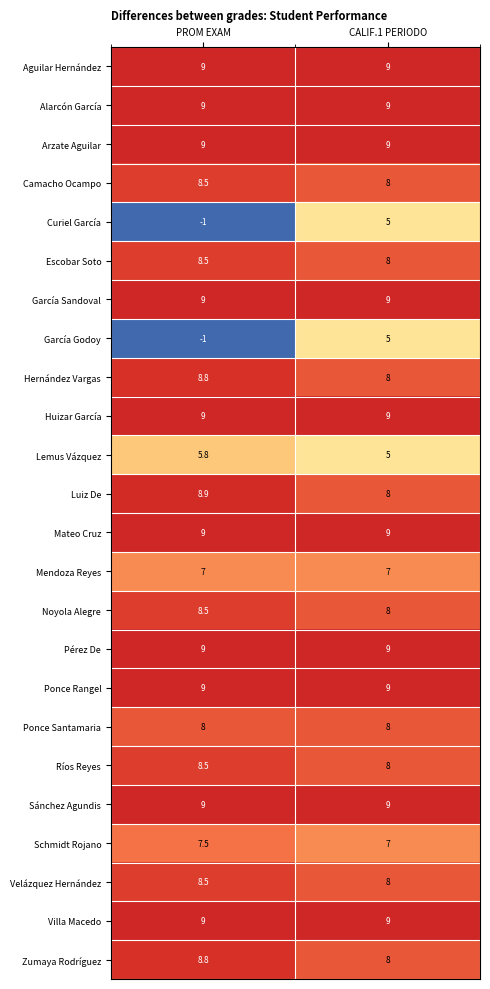

What is the sum of the Velázquez Hernández values at CALIF.1 PERIODO and PROM EXAM?

16.5